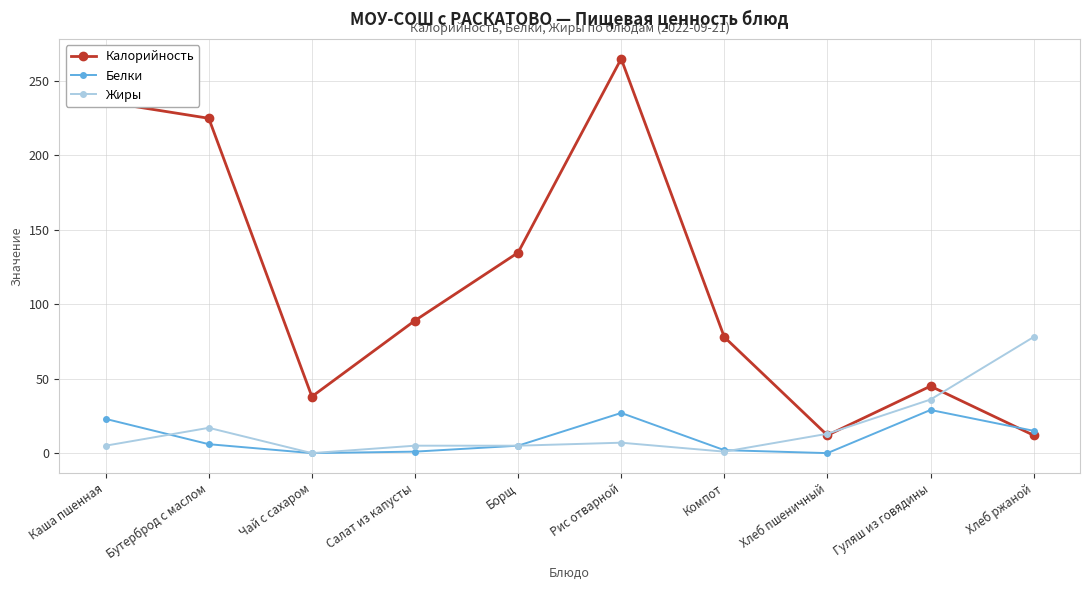

What is the highest value of the Жиры series?

78.0